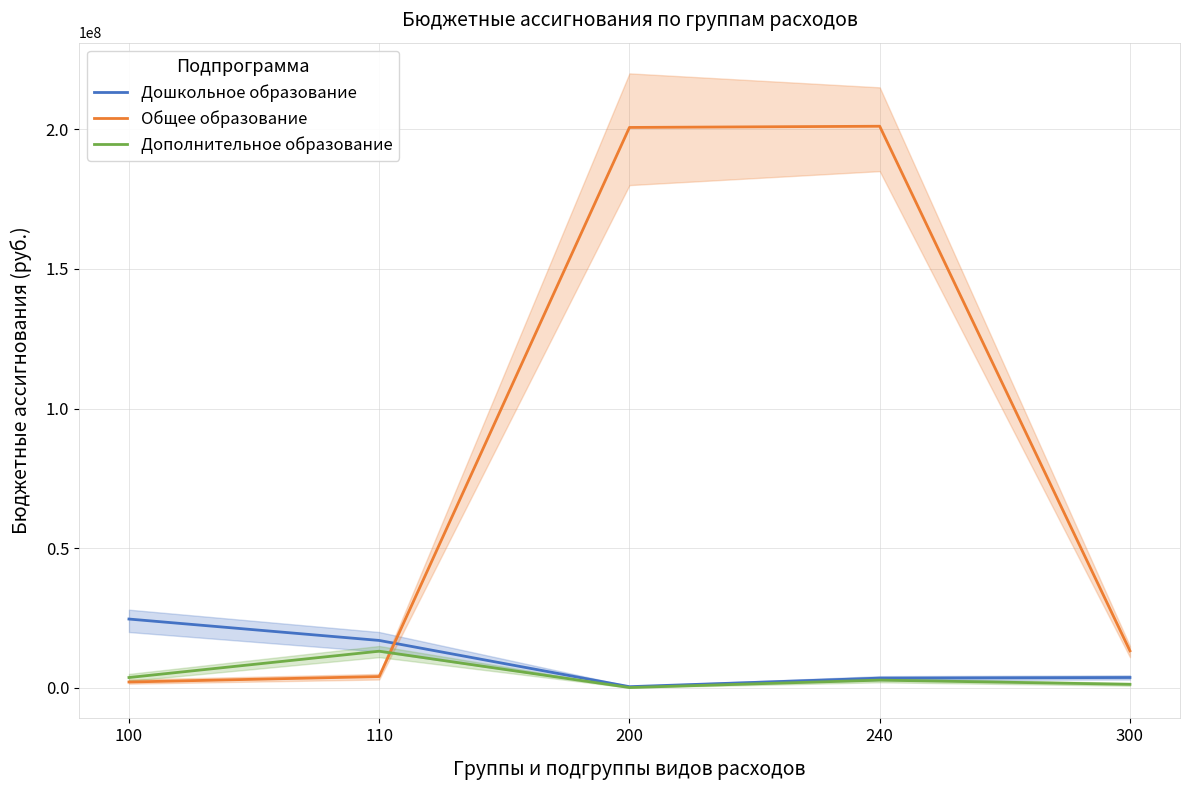

What is the difference between the maximum and minimum values in the Дошкольное образование series?

24210672